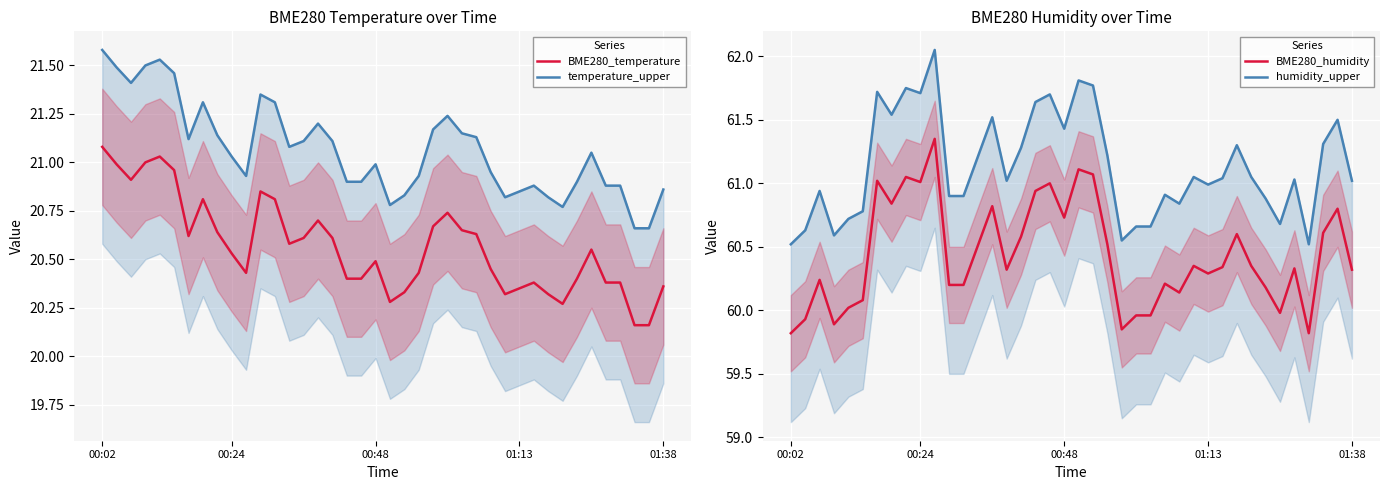

The humidity_upper series shows 60.9 at 11. True or false?

True